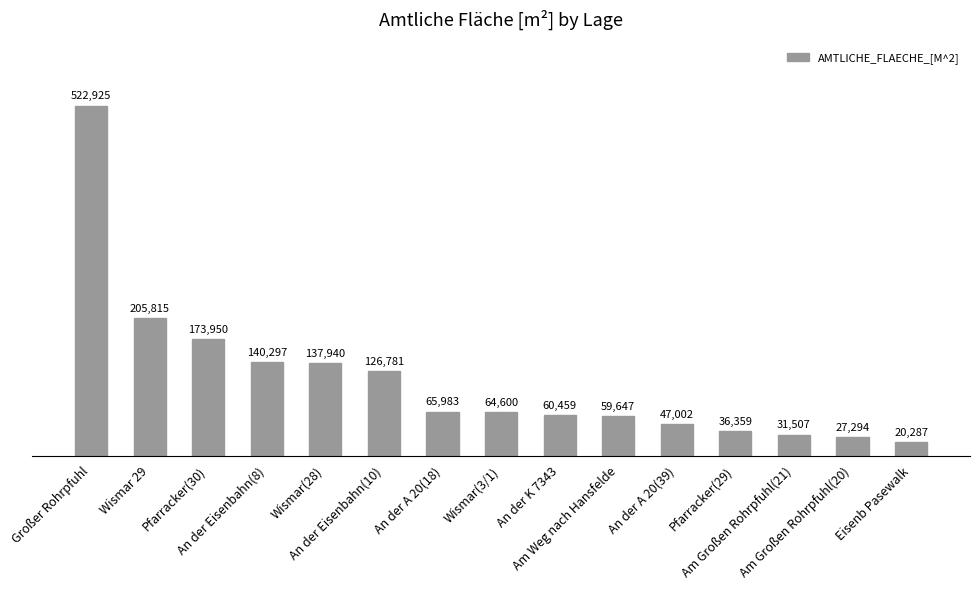

What is the average value?

114723